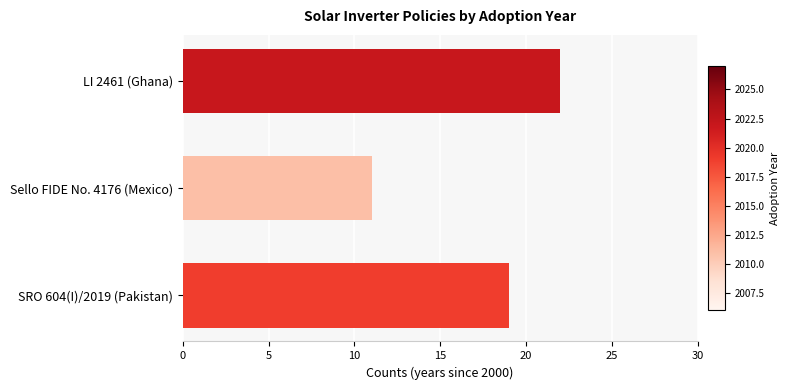

What is the greatest value displayed?

22